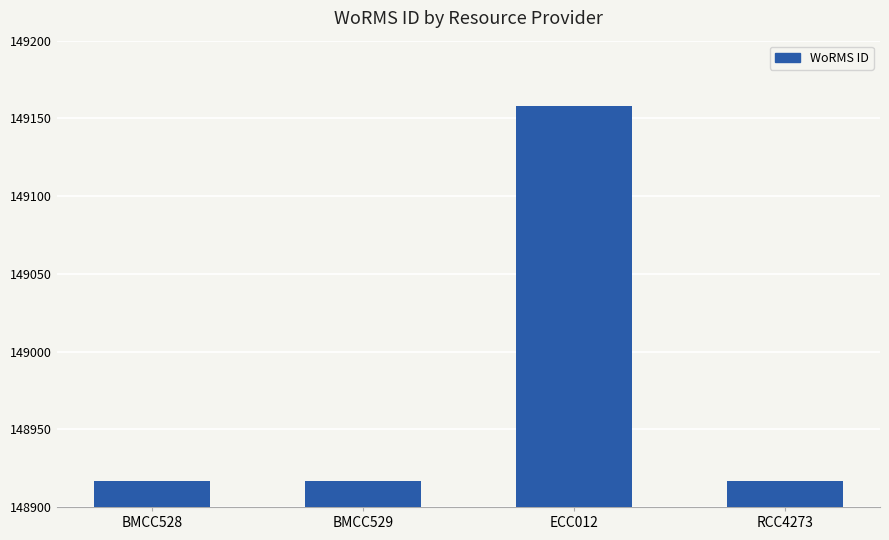

How many categories are shown in the chart?

4